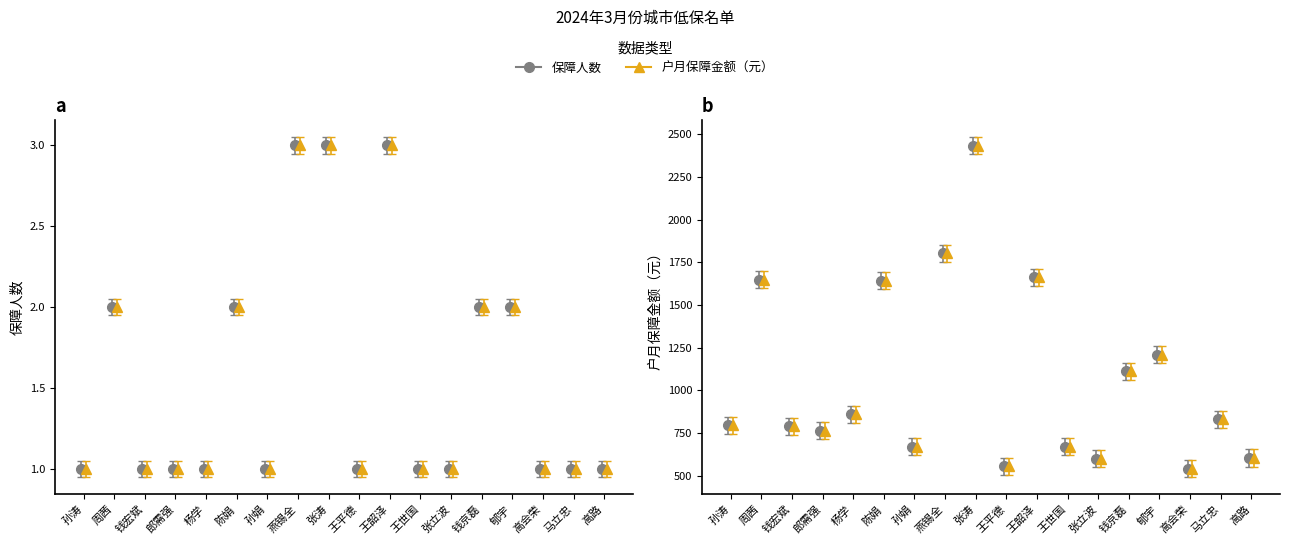

True or false: 户月保障金额（元） has a value of 1664 at 王韶泽.

True